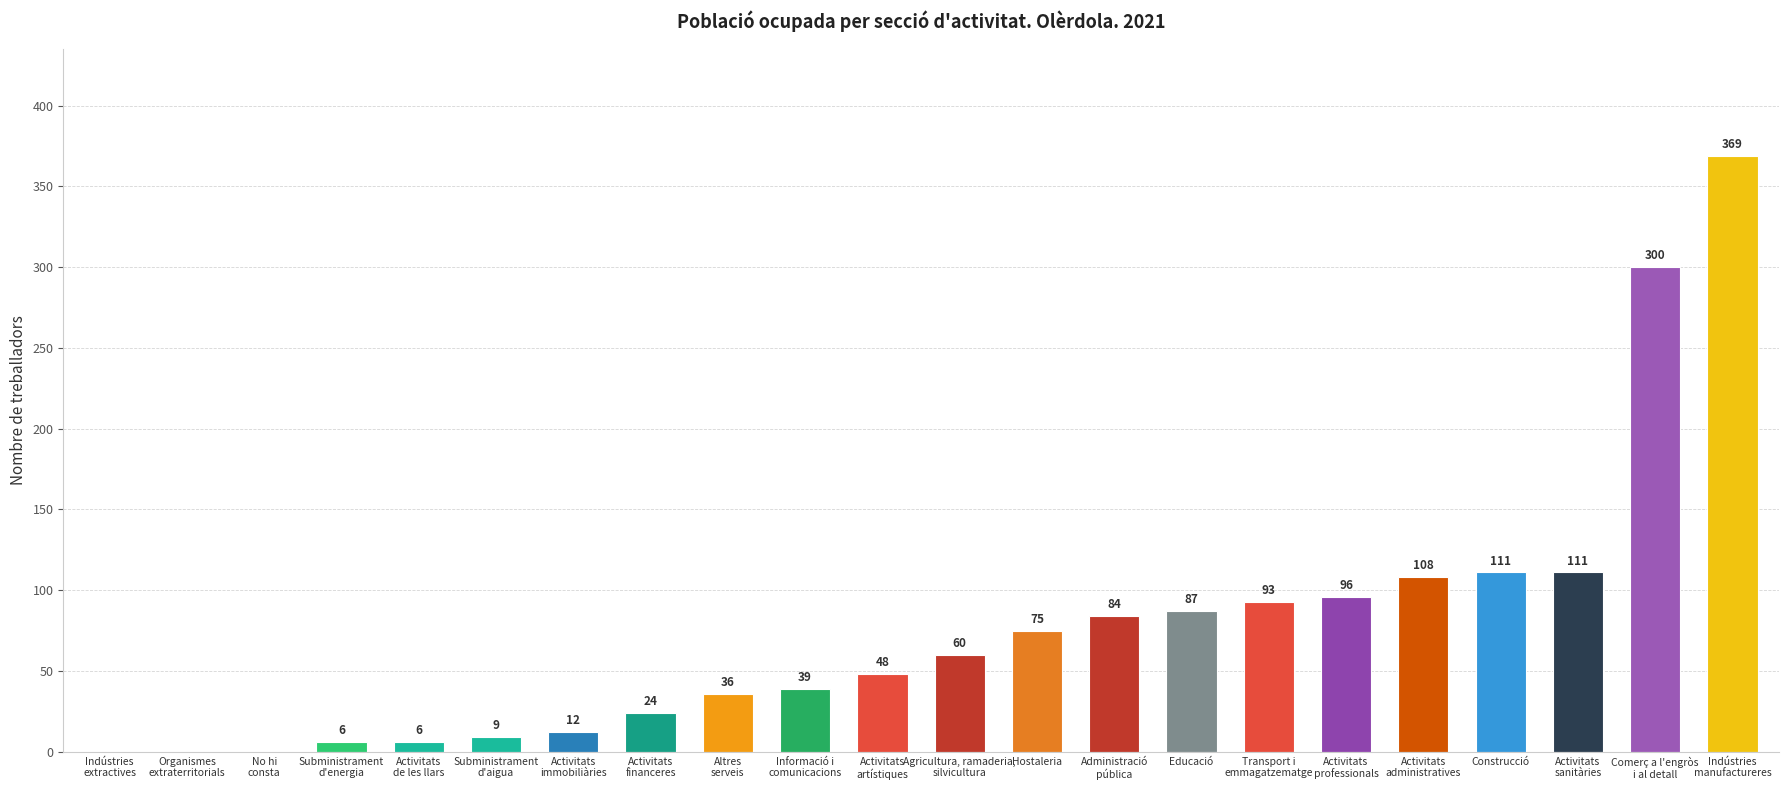

Are the bars horizontal?

No